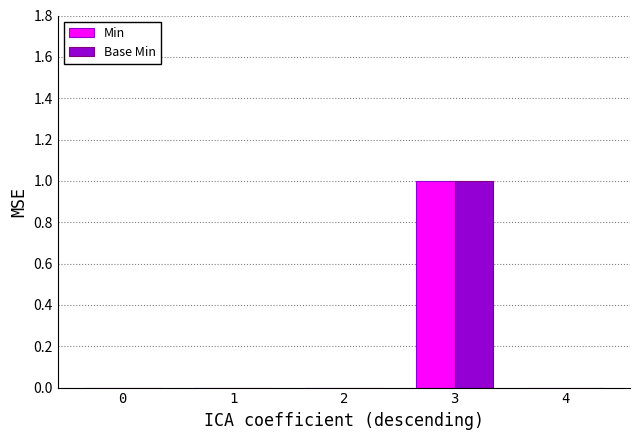

Count the number of data series in this chart.

2